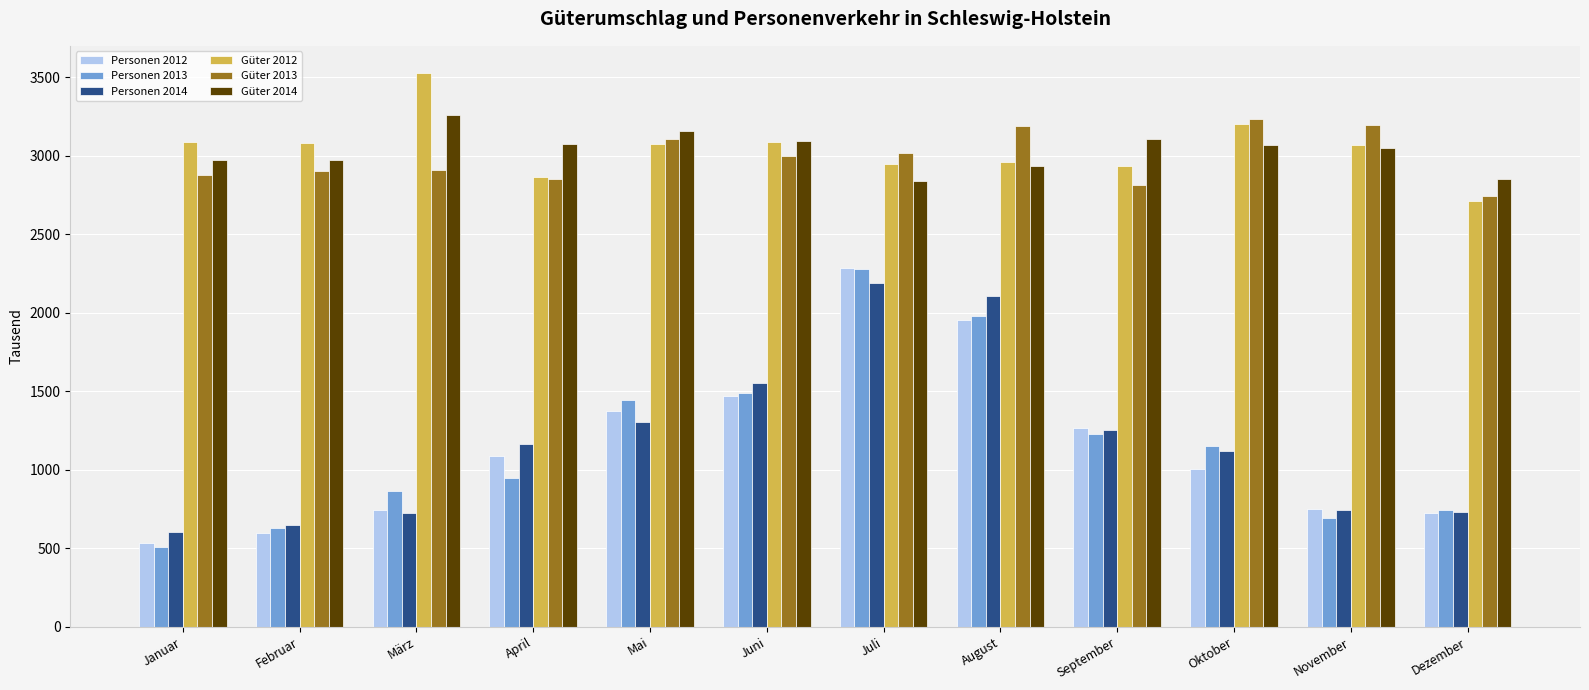

What is the difference between the maximum and minimum values in the Güter 2013 series?

492.2